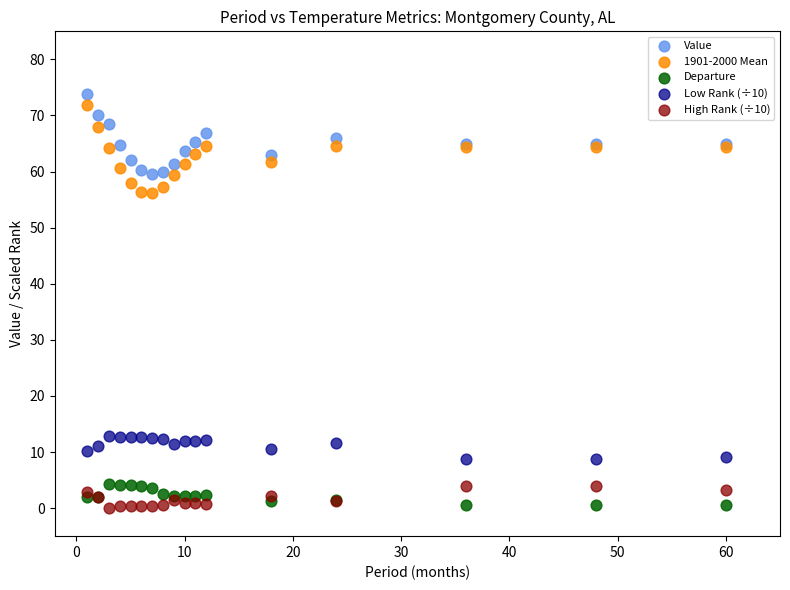

What is the X range (max minus min) for the scatter plot?

59.0